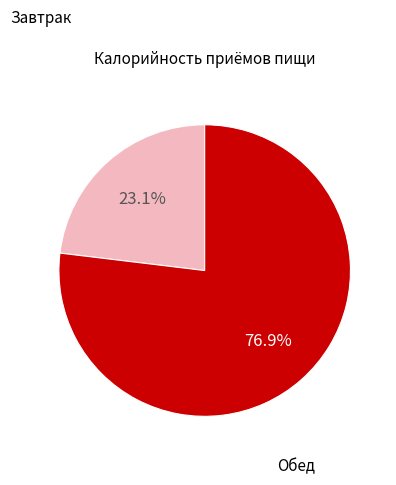

Is there a majority slice in this chart?

Yes